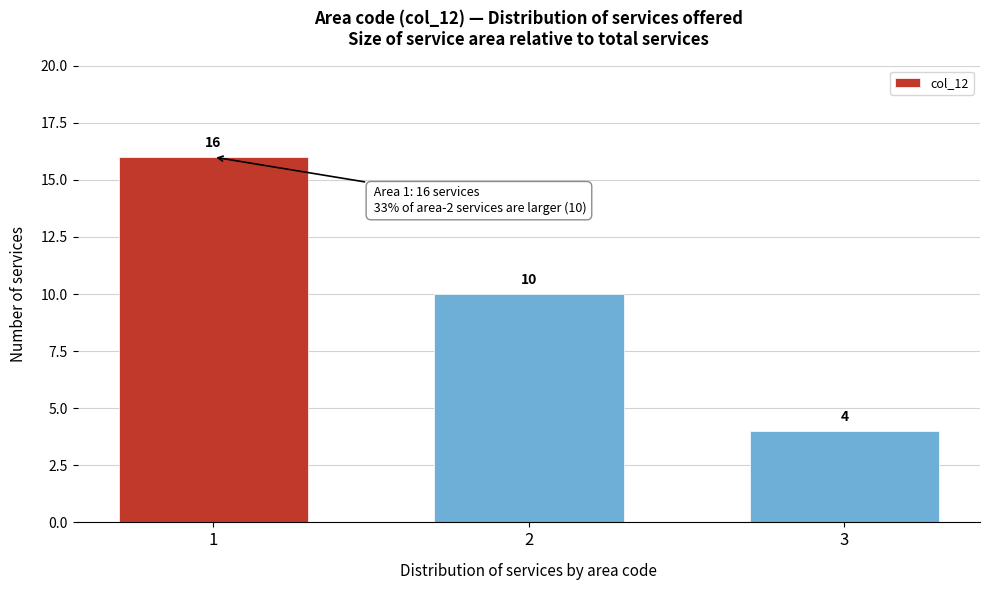

Reading right to left, what are all the values shown in this chart?

4	10	16